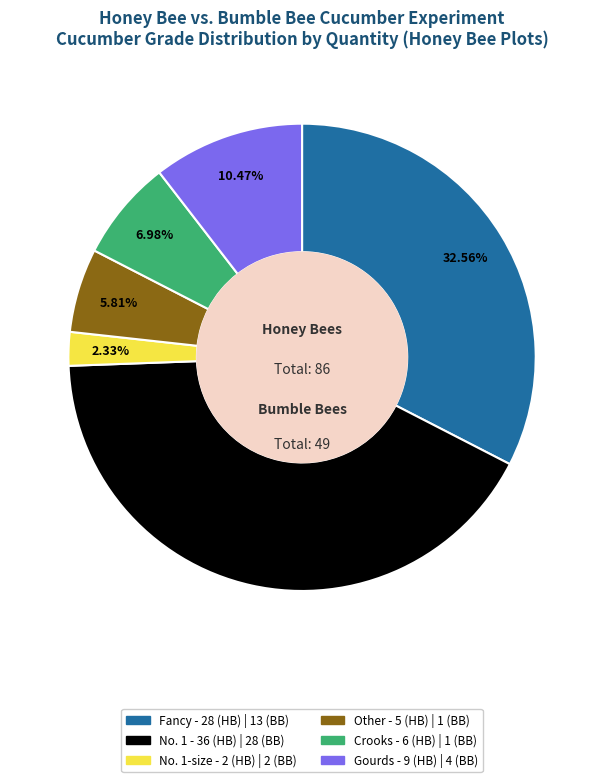

Does any single category account for the majority?

No